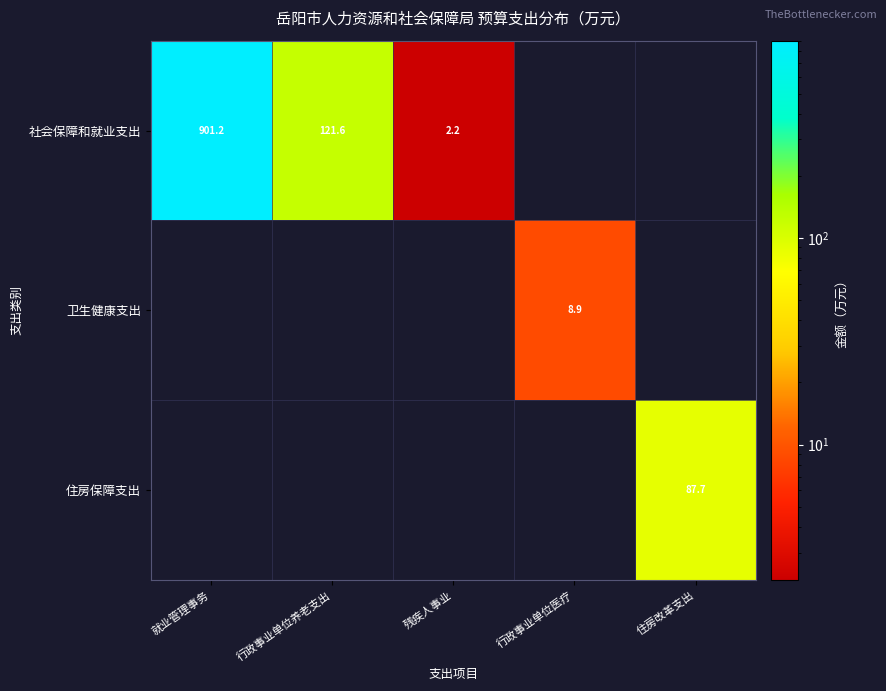

How many data points does each series have?

5